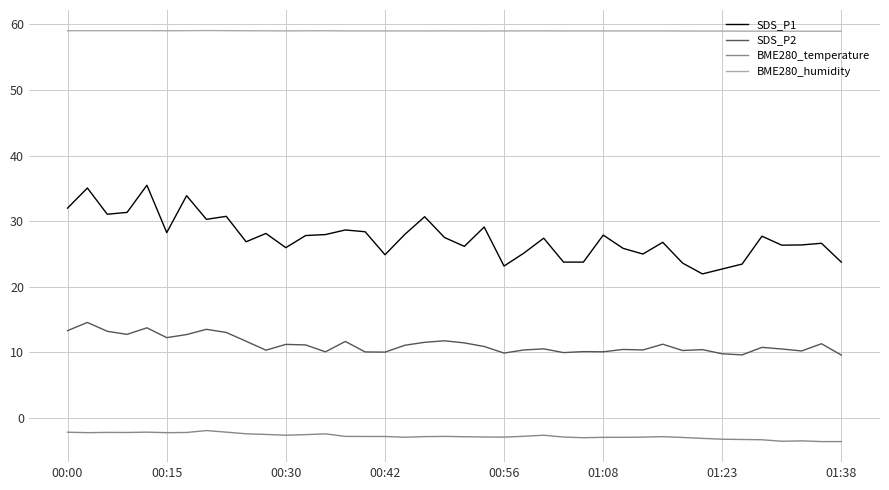

True or false: BME280_temperature and BME280_humidity cross at least once.

False